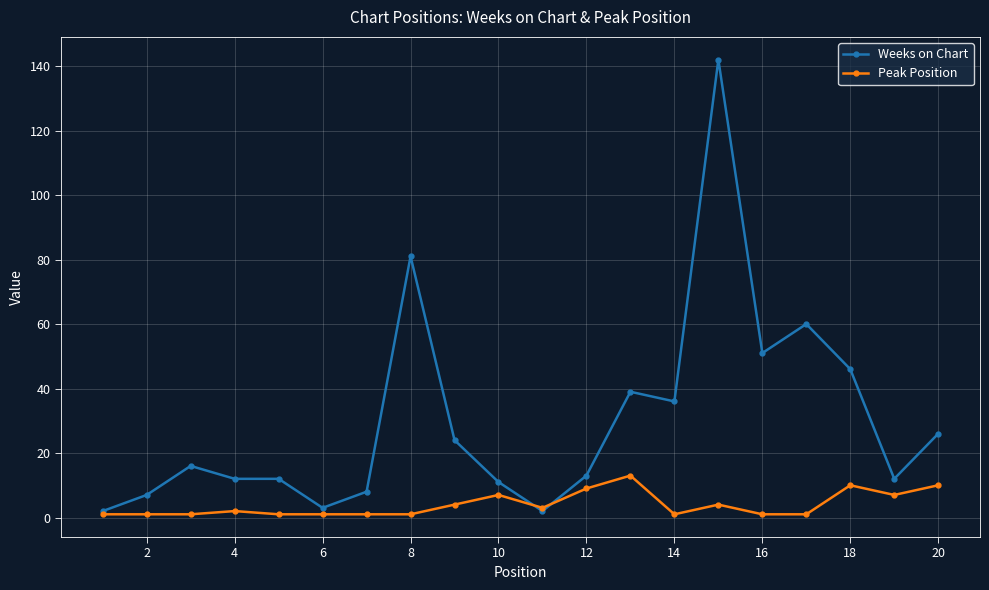

What is the value of the Weeks on Chart point at the 20th from the left?

26